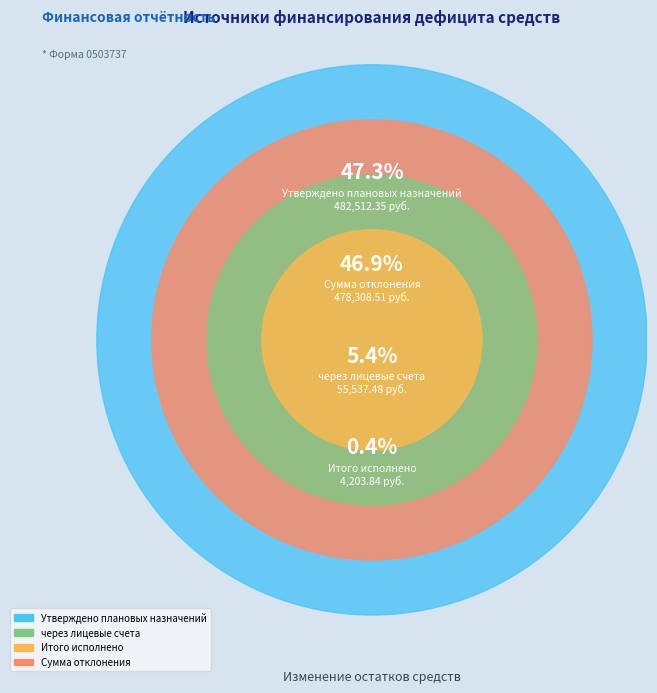

Approximately how many times larger is the value at Сумма отклонения compared to Утверждено плановых назначений?

1.0